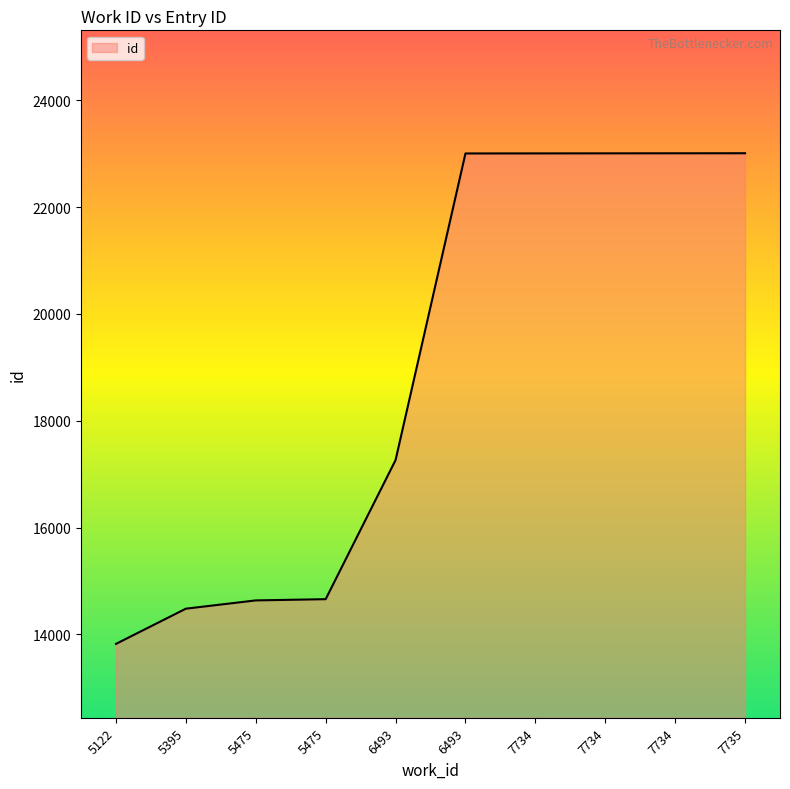

The value at 6493 is 17265. True or false?

True